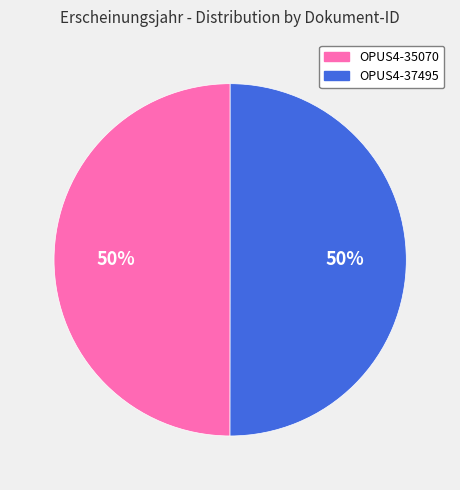

To the nearest percent, what is the combined percentage of OPUS4-35070 and OPUS4-37495?

100%